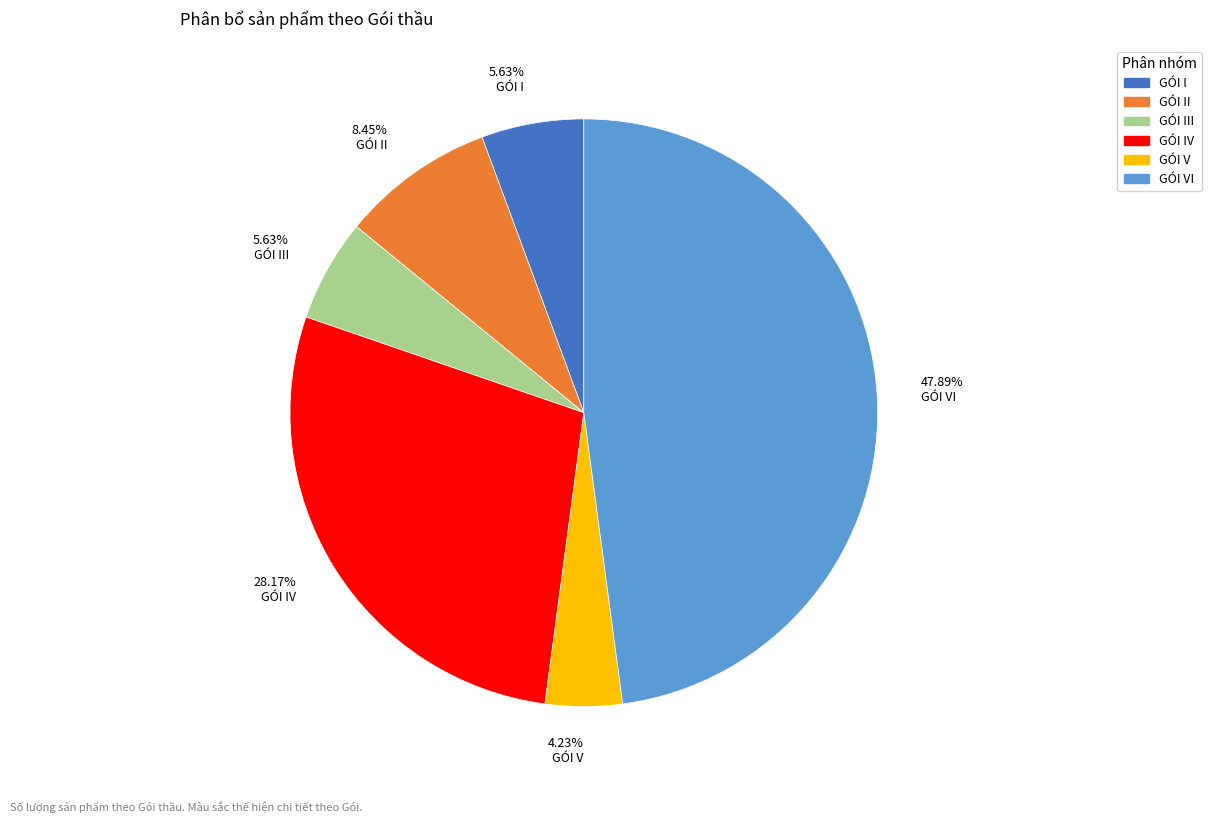

Does any single category account for the majority?

No